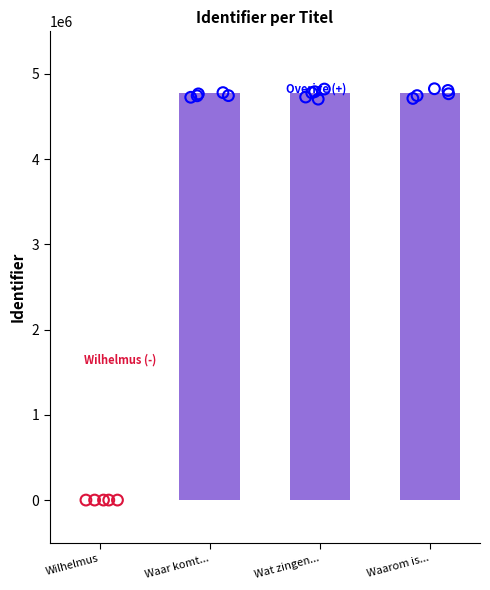

What is the ratio of the value at Waar komt... to the value at Wat zingen...?

1.0